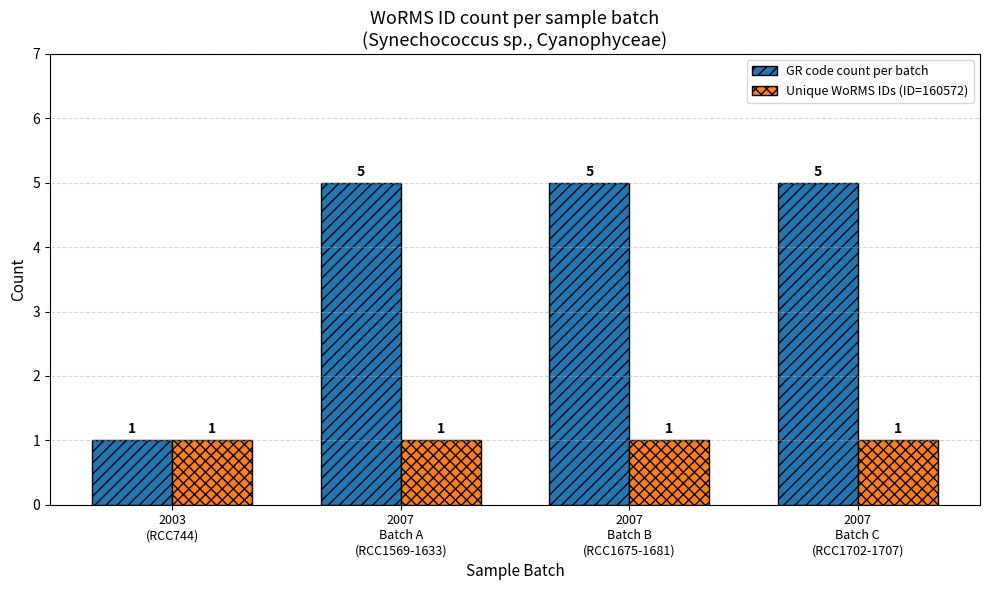

Which series has the largest total across all categories?

GR code count per batch